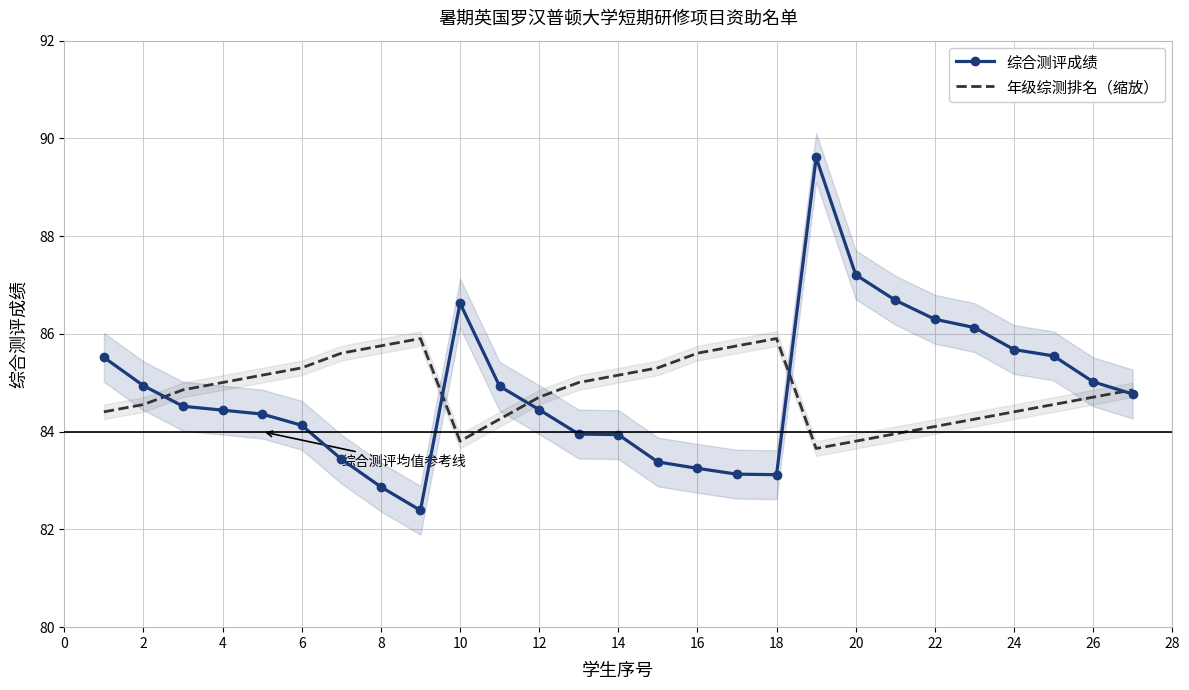

What is the difference between the second highest and second lowest values in the 年级综测排名（缩放） series?

2.1